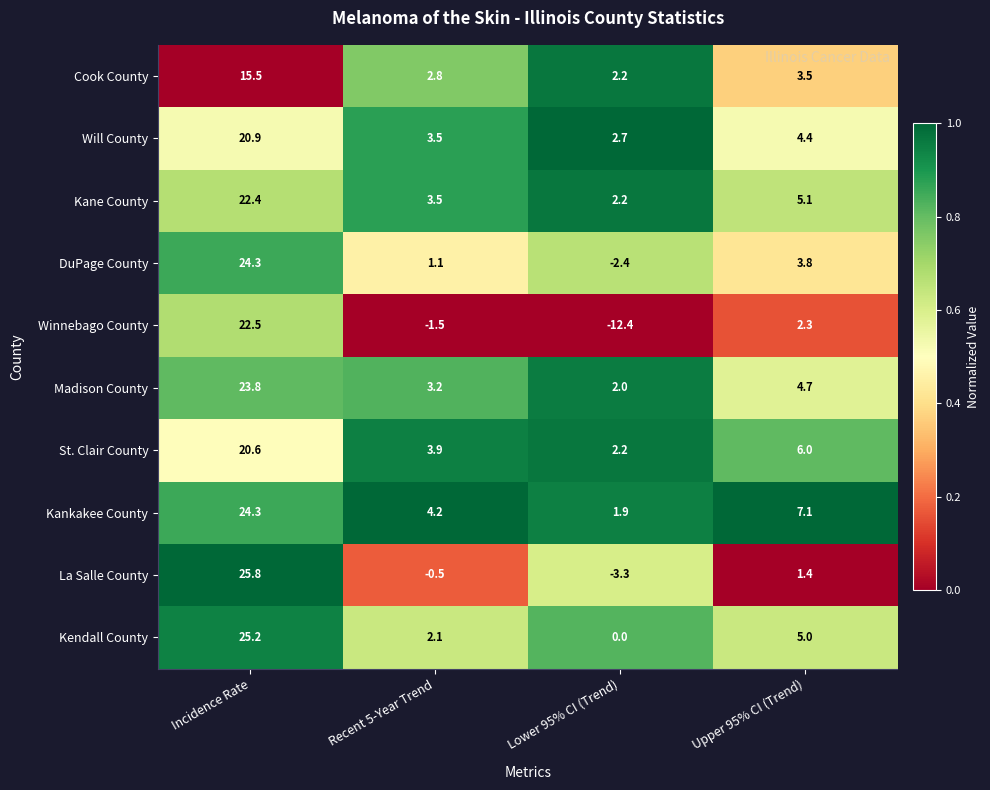

How many distinct data groups are displayed?

10